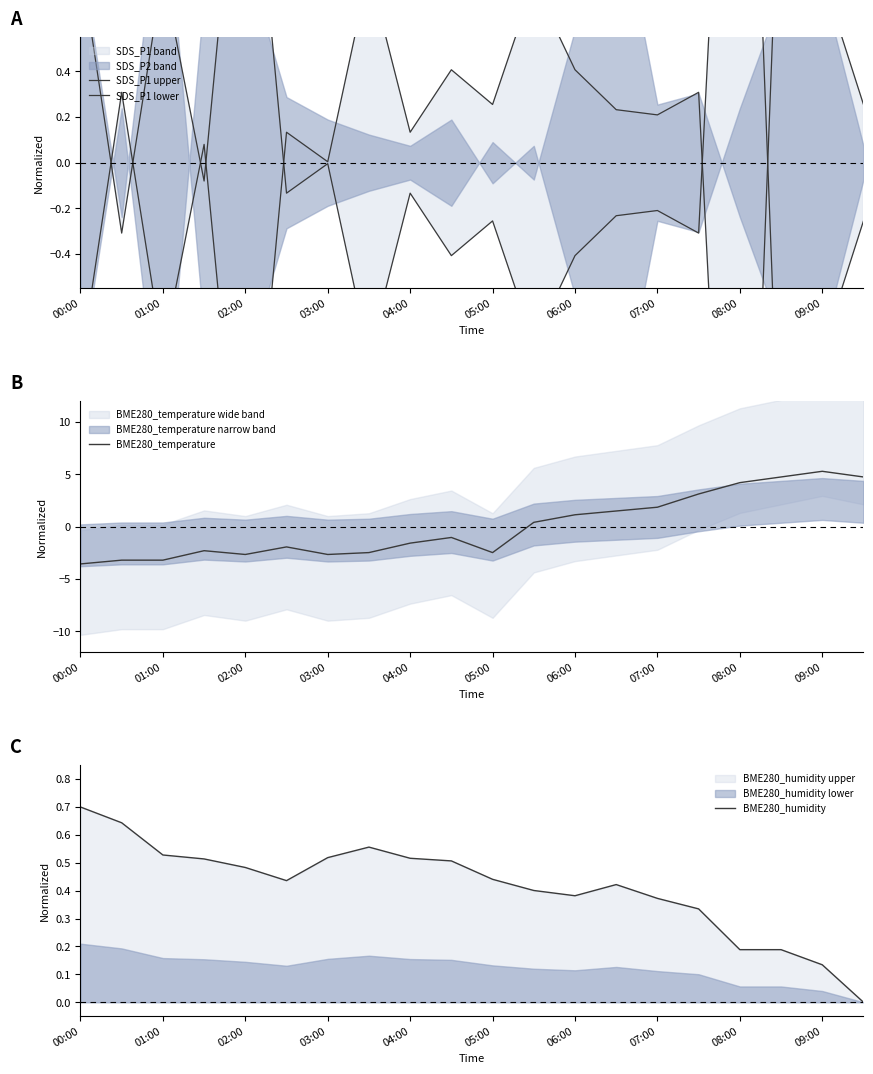

Reading left to right, extract all data points from this chart.

SDS_P1 upper: 0.9	-0.3	0.8	-0.1	1.8	-0.1	-0.0	-0.8	-0.1	-0.4	-0.3	-0.8	-0.4	-0.2	-0.2	-0.3	3.2	-1.5	-0.8	-0.3
SDS_P1 lower: -0.9	0.3	-0.8	0.1	-1.8	0.1	0.0	0.8	0.1	0.4	0.3	0.8	0.4	0.2	0.2	0.3	-3.2	1.5	0.8	0.3
BME280_temperature: -3.6	-3.2	-3.2	-2.3	-2.7	-1.9	-2.7	-2.5	-1.6	-1.0	-2.5	0.4	1.1	1.5	1.9	3.1	4.2	4.8	5.3	4.8
BME280_humidity: 0.7	0.6	0.5	0.5	0.5	0.4	0.5	0.6	0.5	0.5	0.4	0.4	0.4	0.4	0.4	0.3	0.2	0.2	0.1	0.0